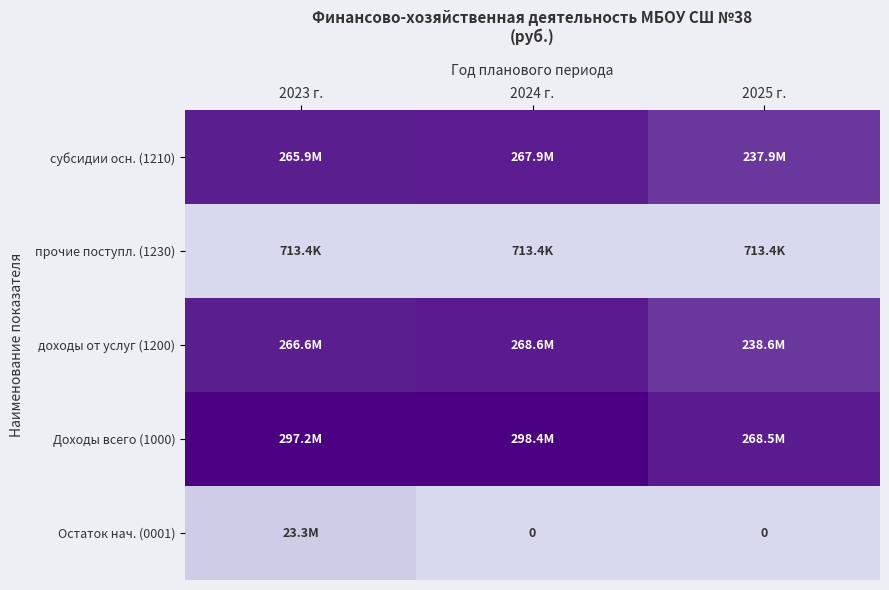

At 2023 г., list the series in order from smallest to largest.

прочие поступл. (1230), Остаток нач. (0001), субсидии осн. (1210), доходы от услуг (1200), Доходы всего (1000)